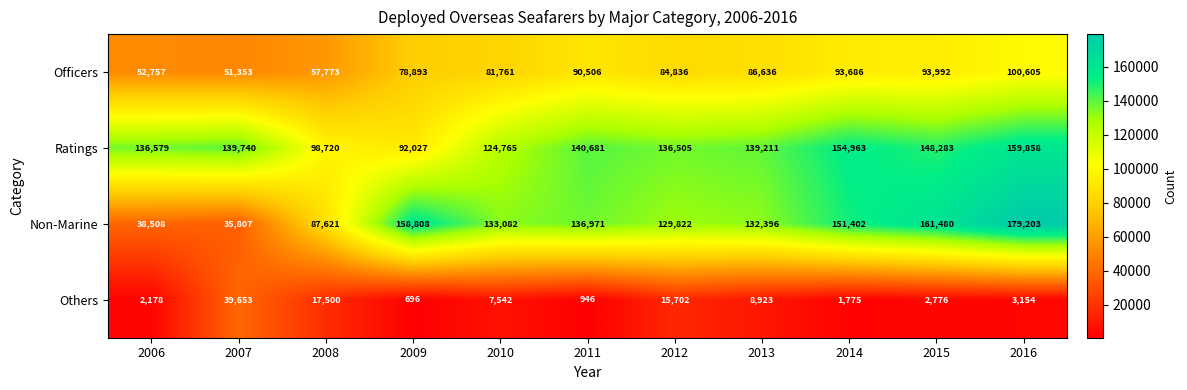

What is the total value across all series at 2015?

406531